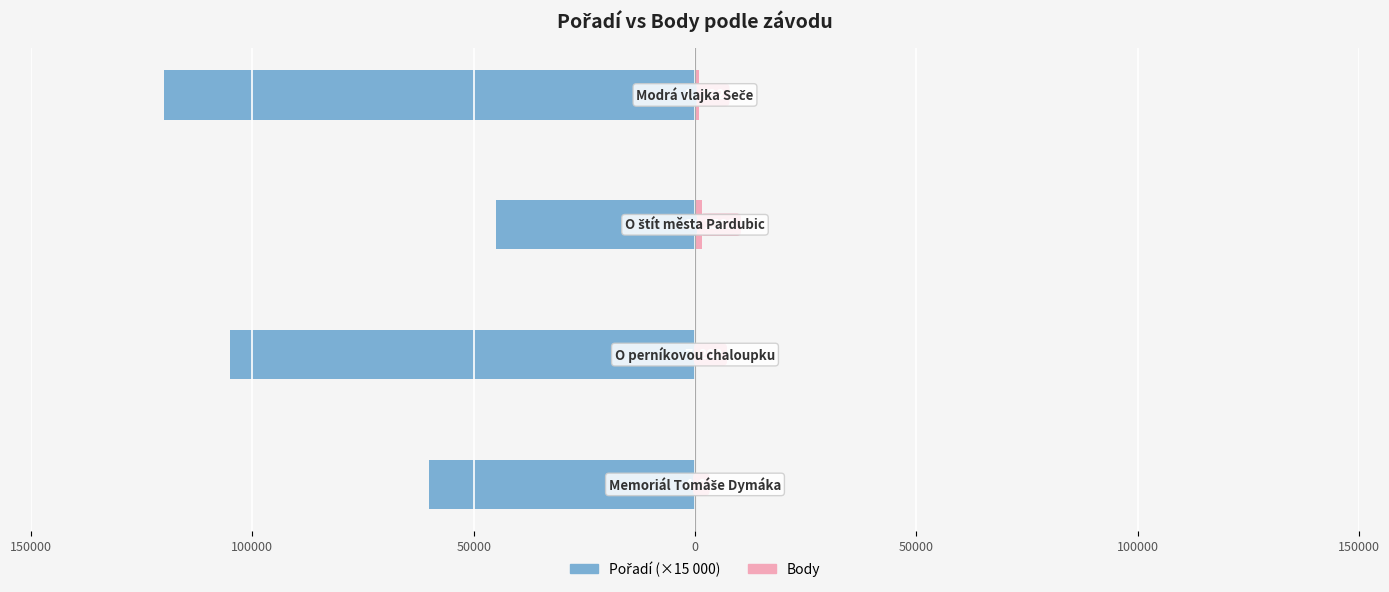

Rank the series at 150000 from lowest to highest value.

Pořadí, Body